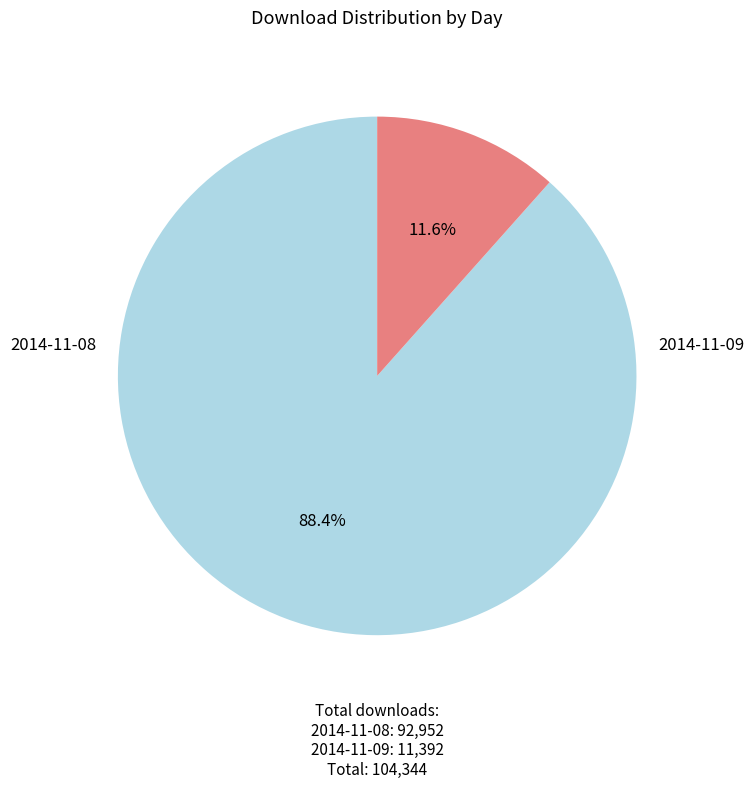

To the nearest percent, what is the average slice percentage?

50%